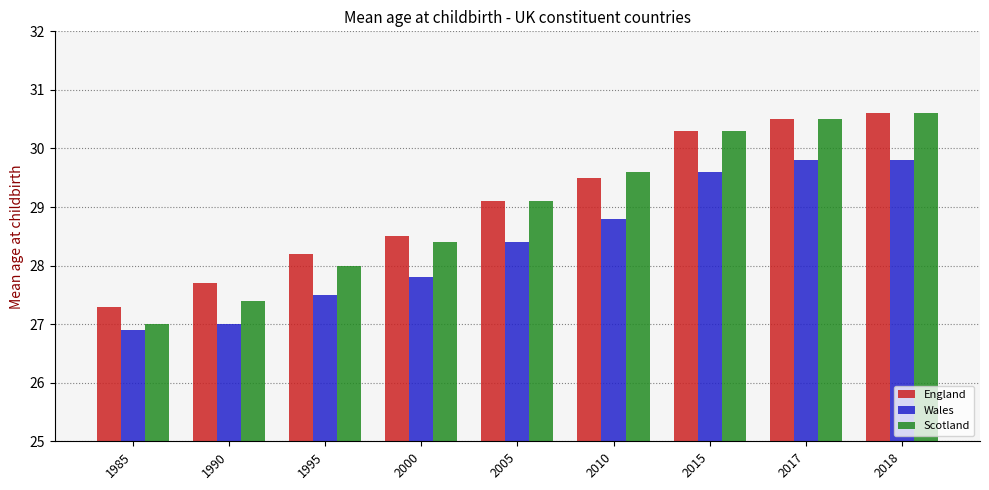

Reading left to right, transcribe all the data shown in this chart.

England: 27.3	27.7	28.2	28.5	29.1	29.5	30.3	30.5	30.6
Wales: 26.9	27.0	27.5	27.8	28.4	28.8	29.6	29.8	29.8
Scotland: 27.0	27.4	28.0	28.4	29.1	29.6	30.3	30.5	30.6